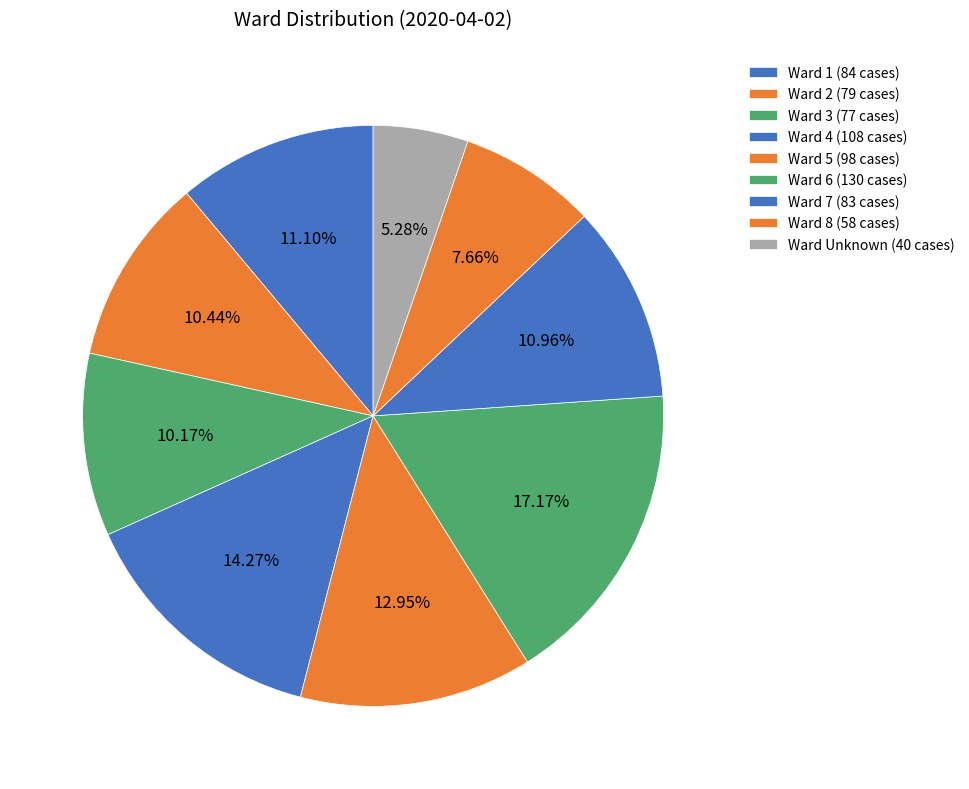

Which slice is the largest?

6